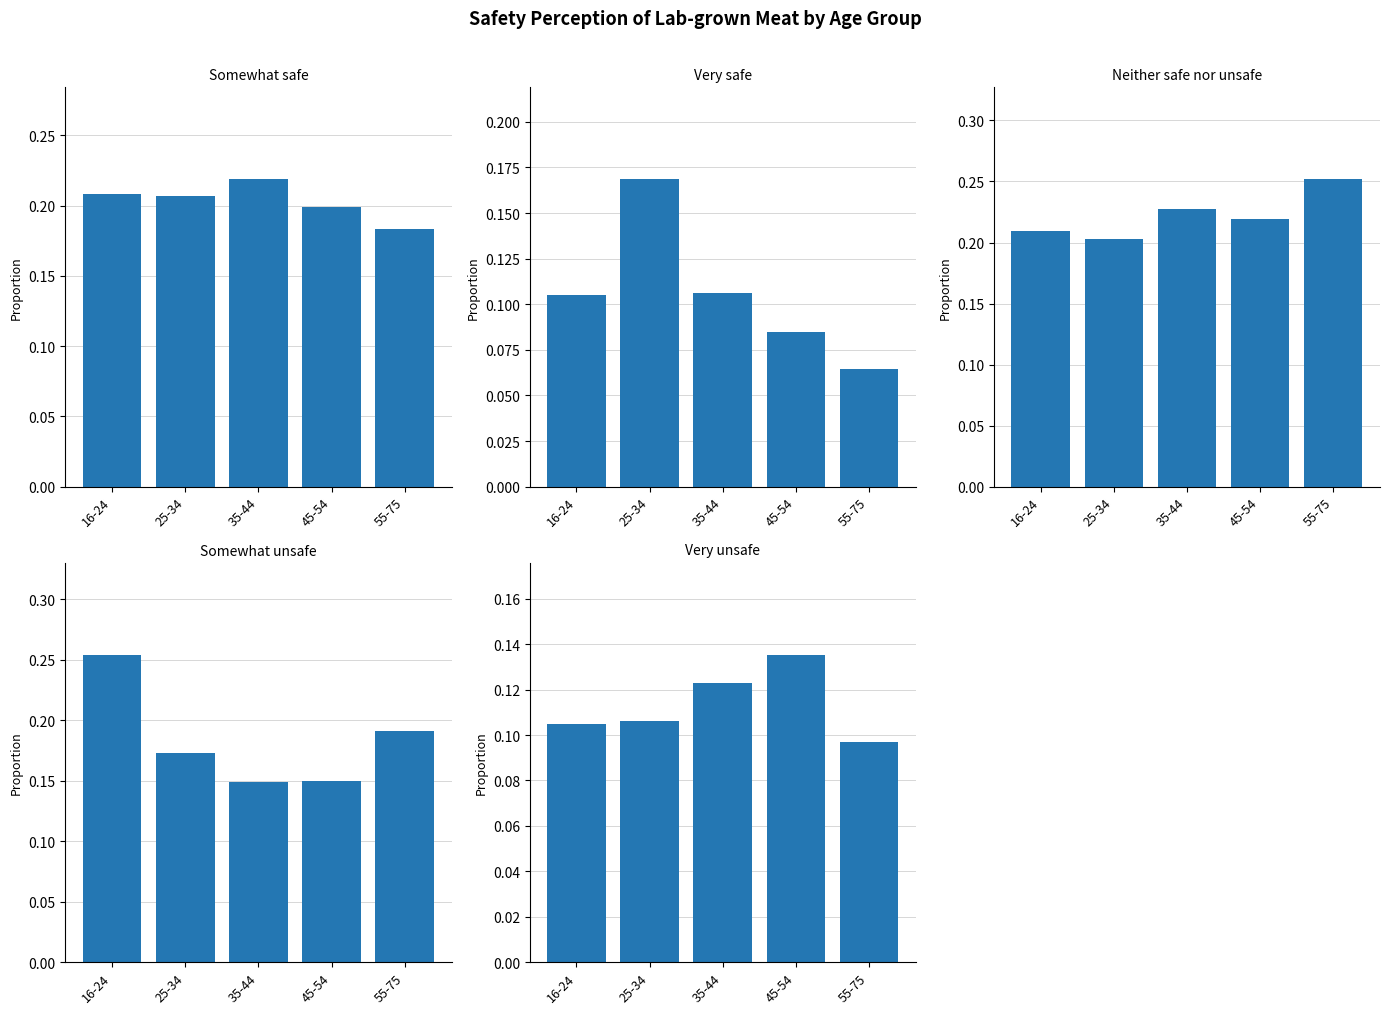

What is the average value of the Very safe series?

0.1